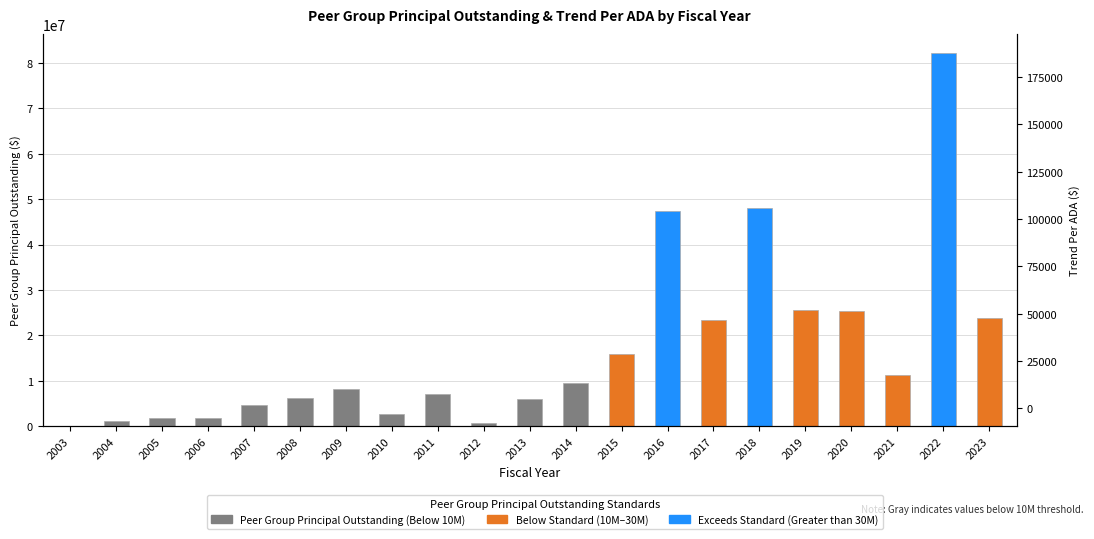

What is the difference between the highest and lowest values at 2017?

23417786.8